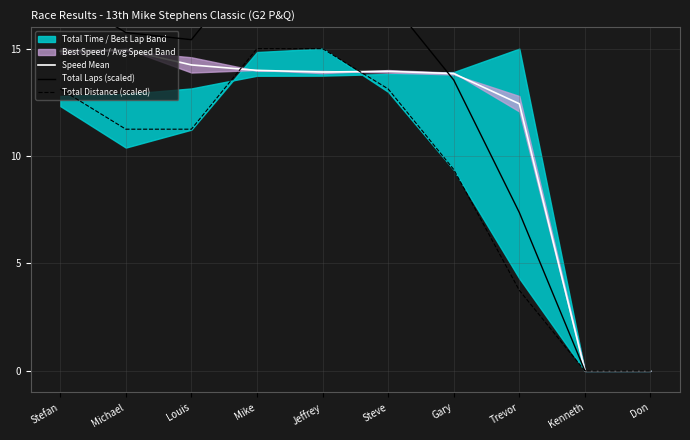

At how many categories does at least one series exceed 14?

6